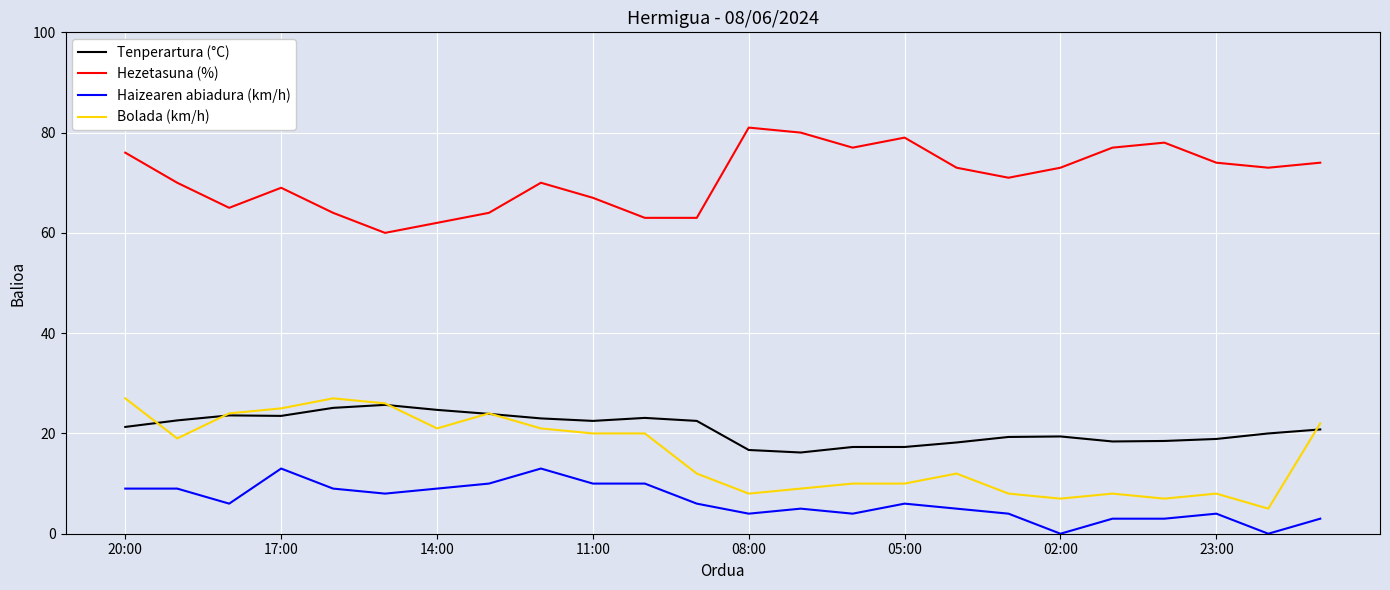

True or false: Haizearen abiadura (km/h) and Tenperartura (°C) intersect in this chart.

False